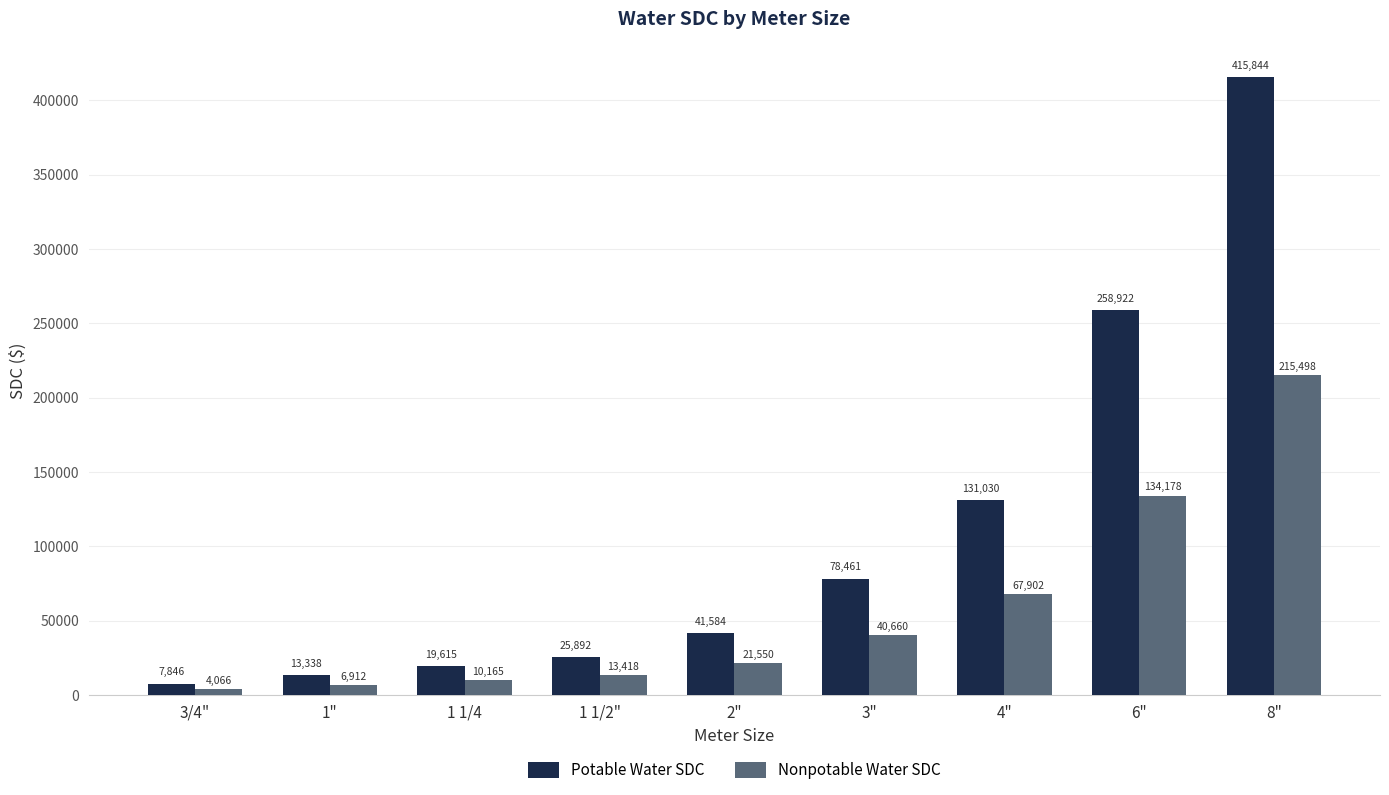

The Nonpotable Water SDC series shows 40660.0 at 3". True or false?

True